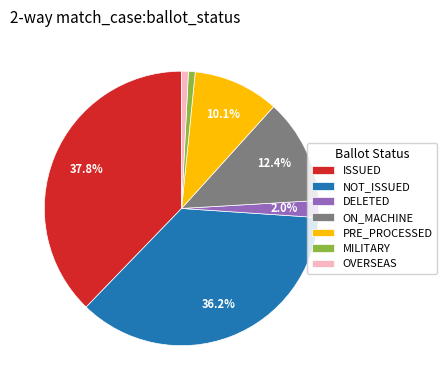

Which has a higher value, OVERSEAS or DELETED?

DELETED